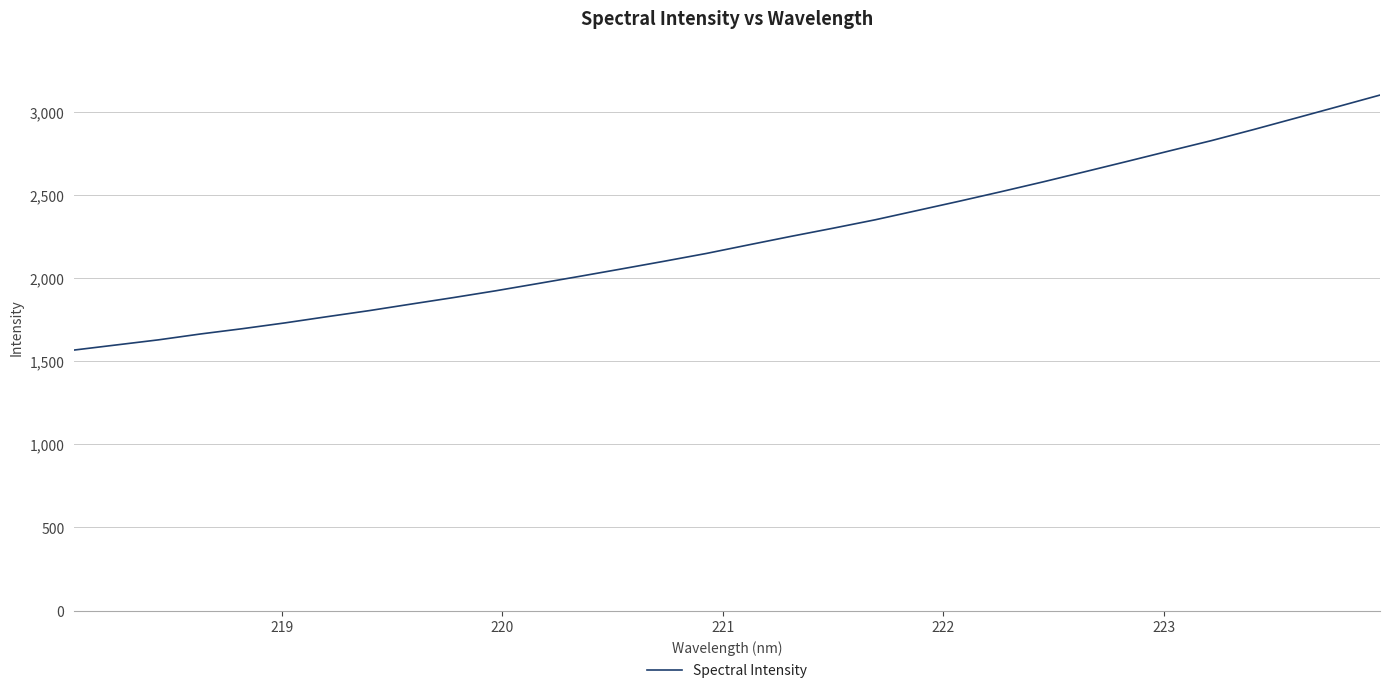

What is the minimum value shown in the chart?

1567.2